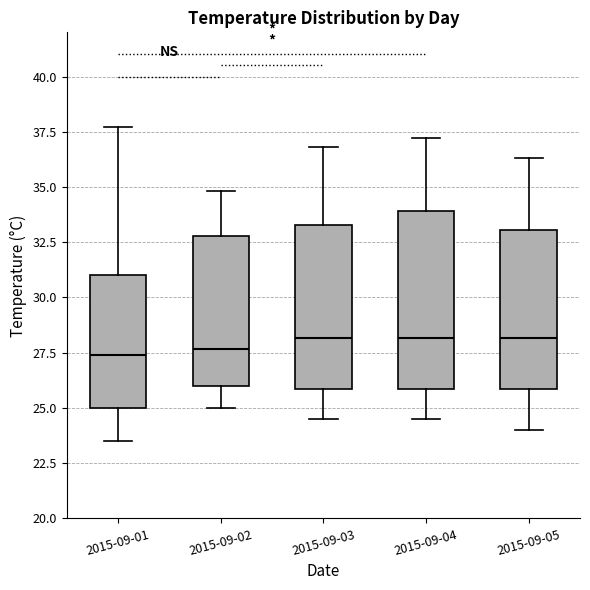

Comparing the boxes themselves (not the whiskers), which one is the tallest?

2015-09-04